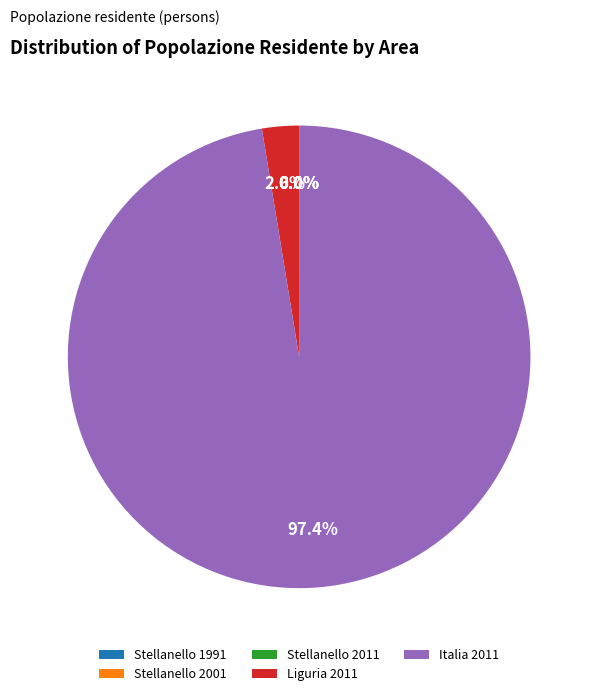

Which category has the biggest portion of the pie?

Italia 2011